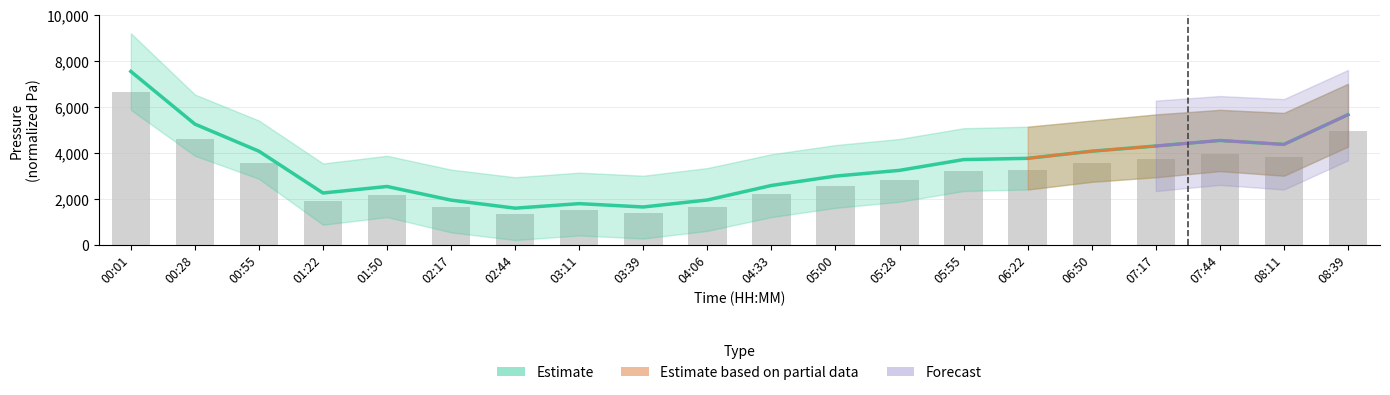

At which category does the chart reach its minimum across all series?

02:44